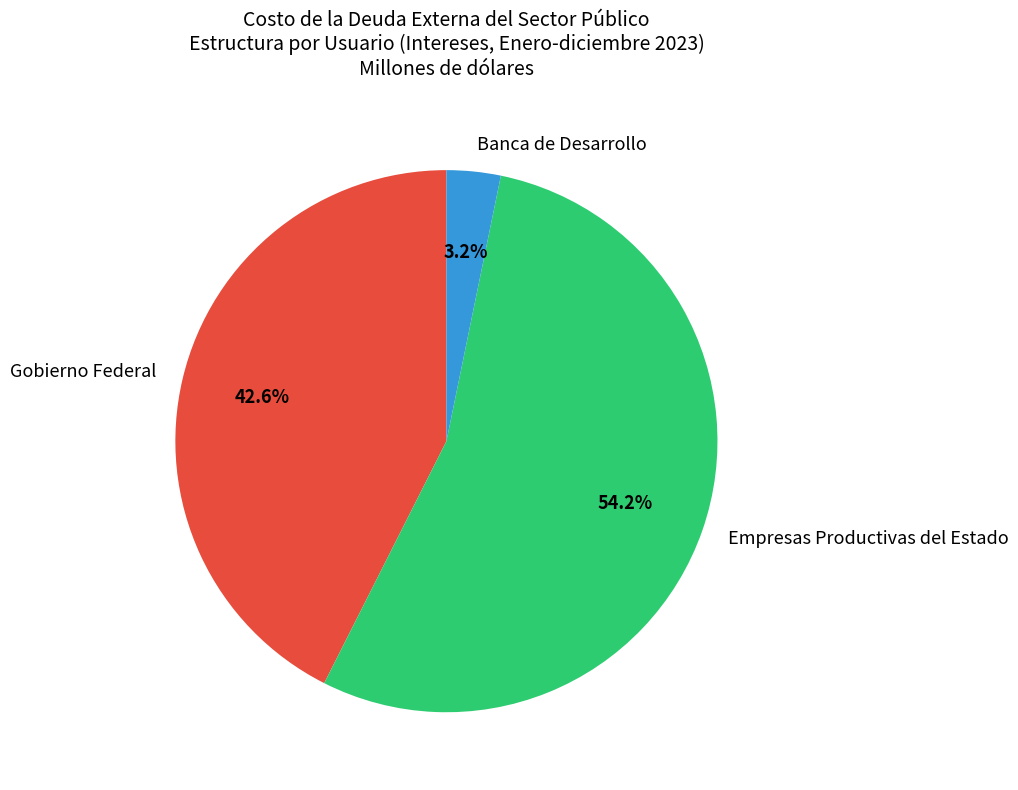

Between Gobierno Federal and Banca de Desarrollo, which is larger?

Gobierno Federal